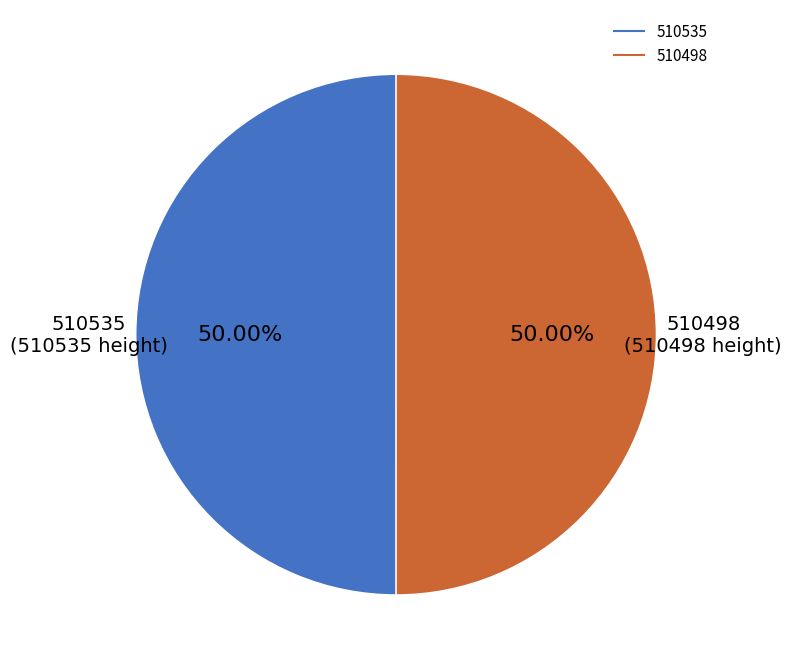

Combined, do 510498 and 510535 account for over 50%?

Yes